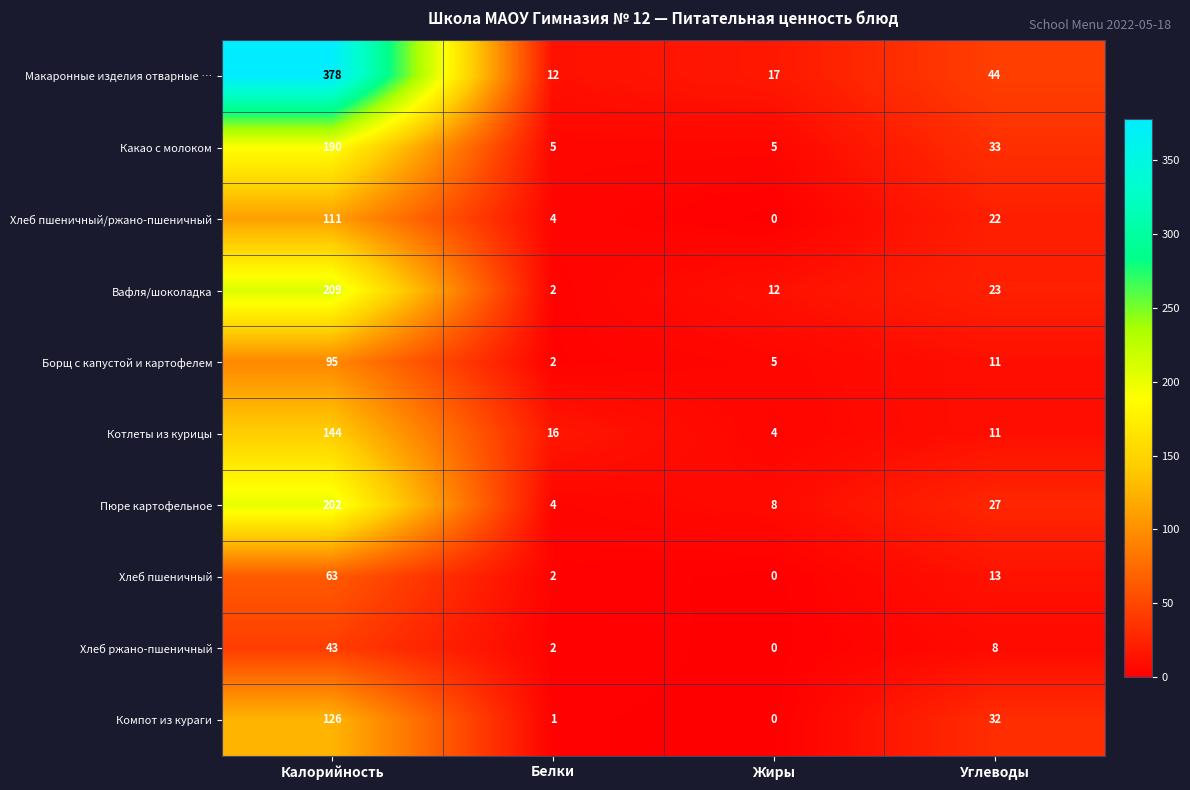

What is the maximum value shown in the chart?

378